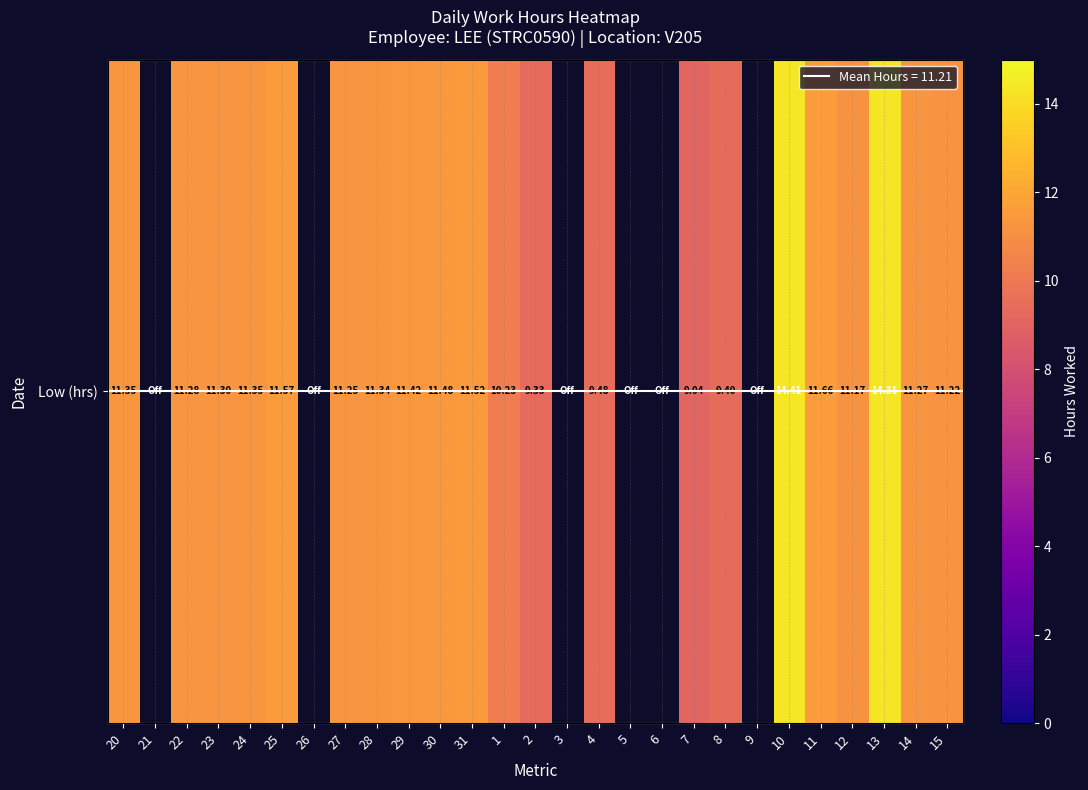

At which label does the data first exceed 11?

20